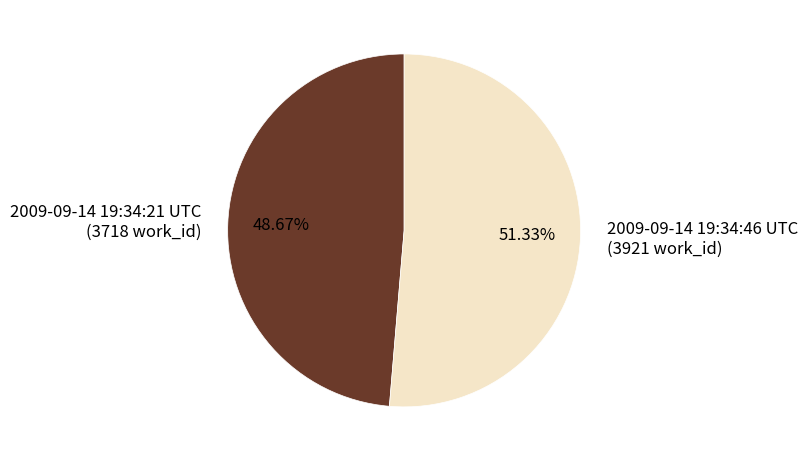

To the nearest percent, what is the difference between the largest and smallest slice percentages?

3%